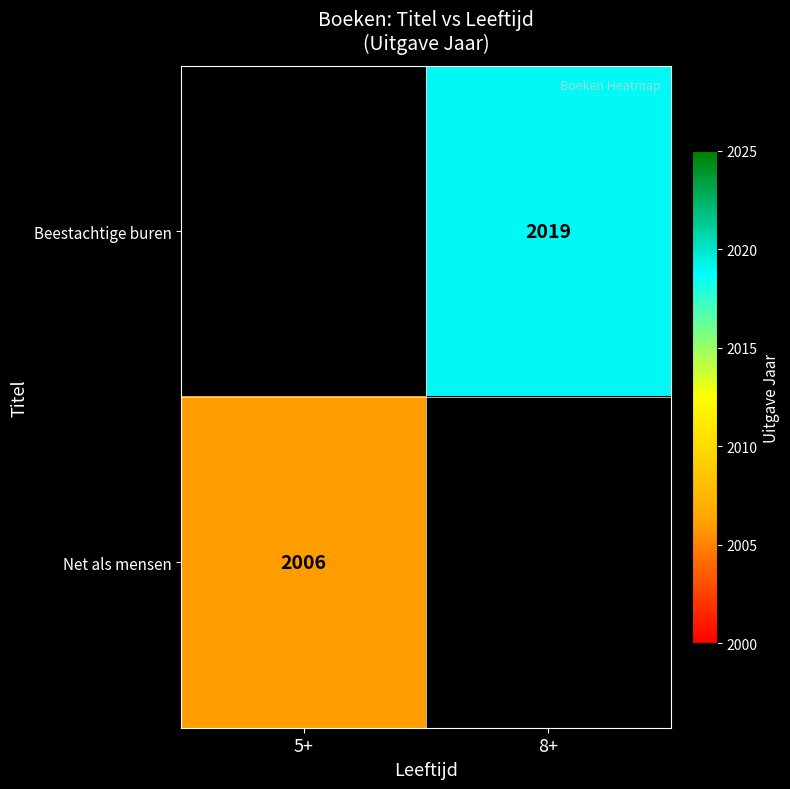

Is the value of Net als mensen at 5+ greater than the value of Beestachtige buren at 8+?

No